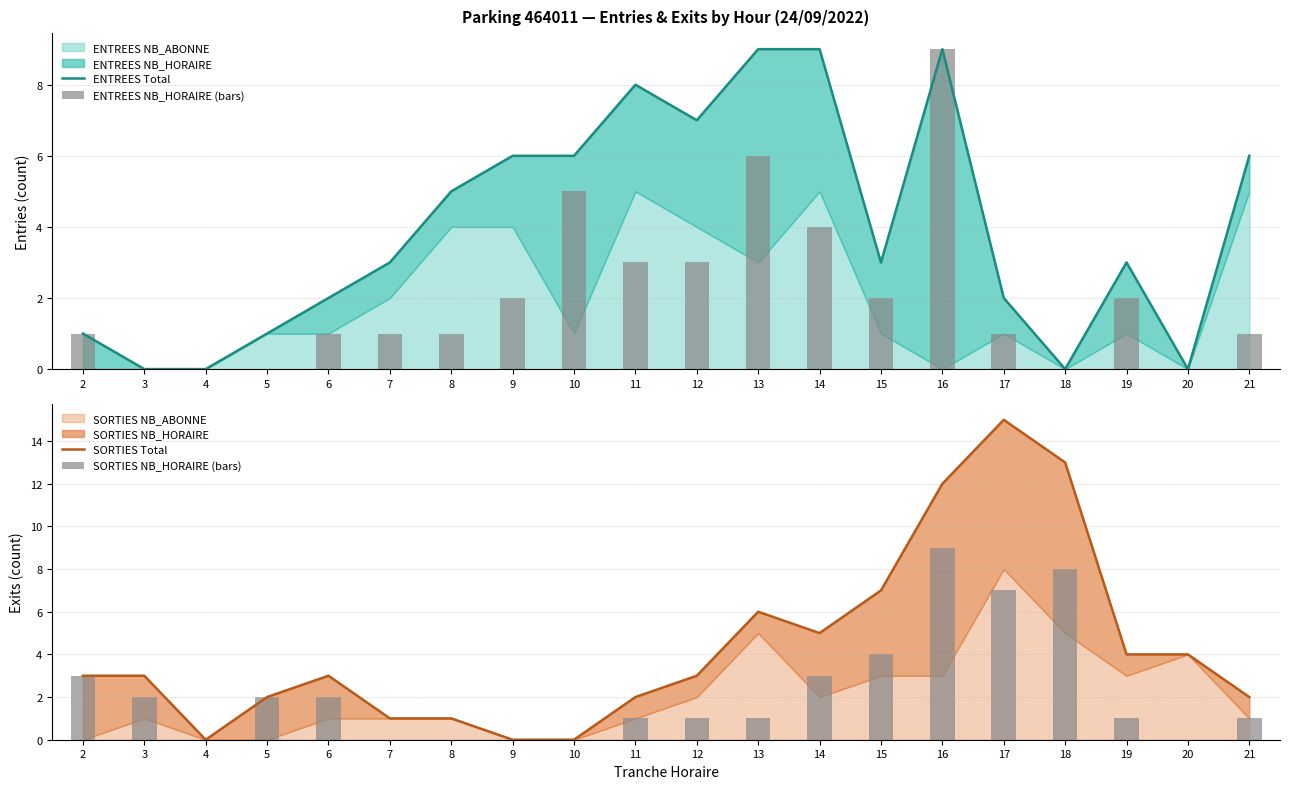

What is the average value of the ENTREES NB_HORAIRE (bars) series?

2